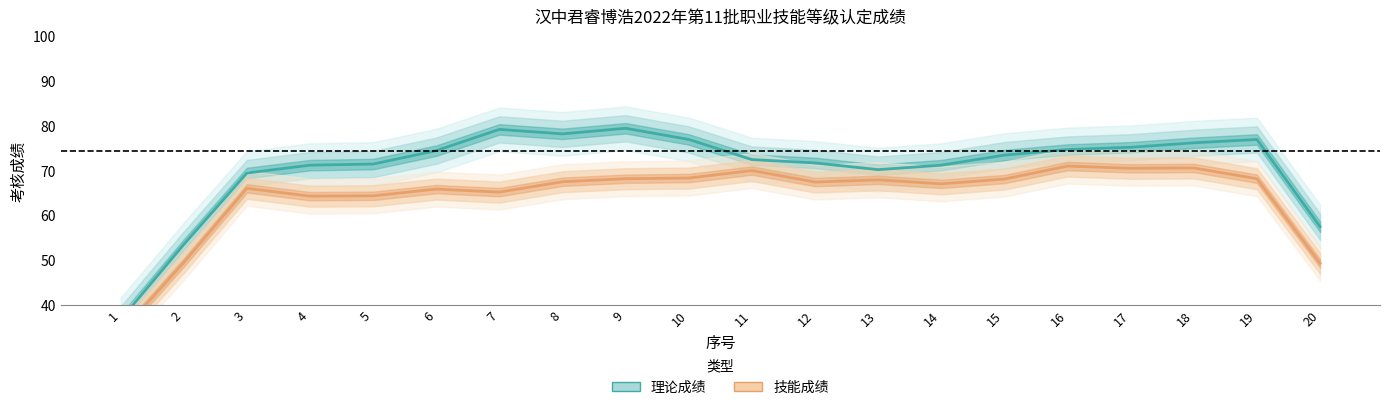

Between 8 and 11, which series saw the biggest shift?

理论成绩